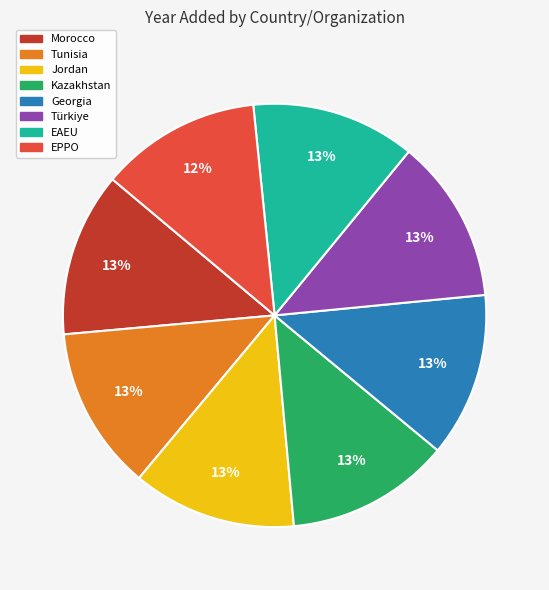

Combined, do Jordan and EAEU account for over 50%?

No